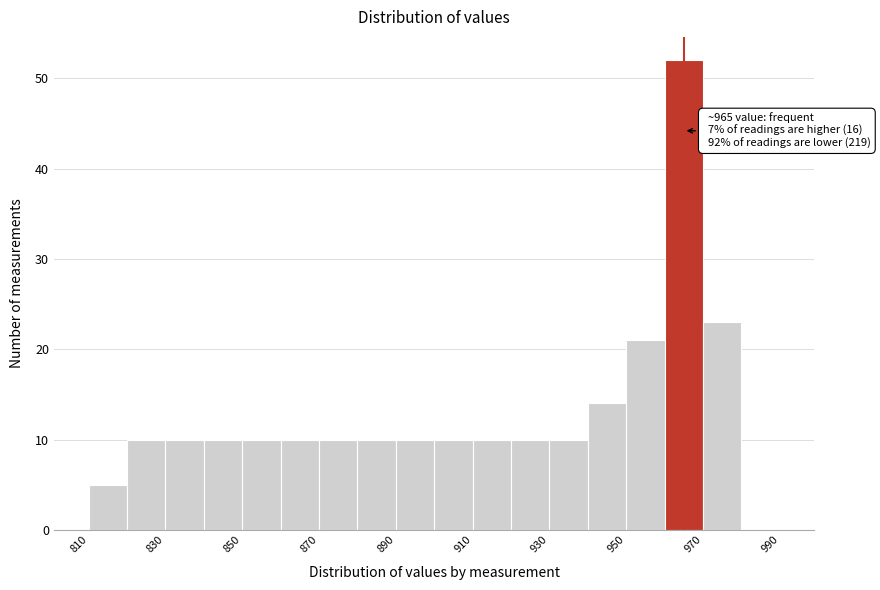

Over which range of the x-axis is the bar tallest?

960 to 970